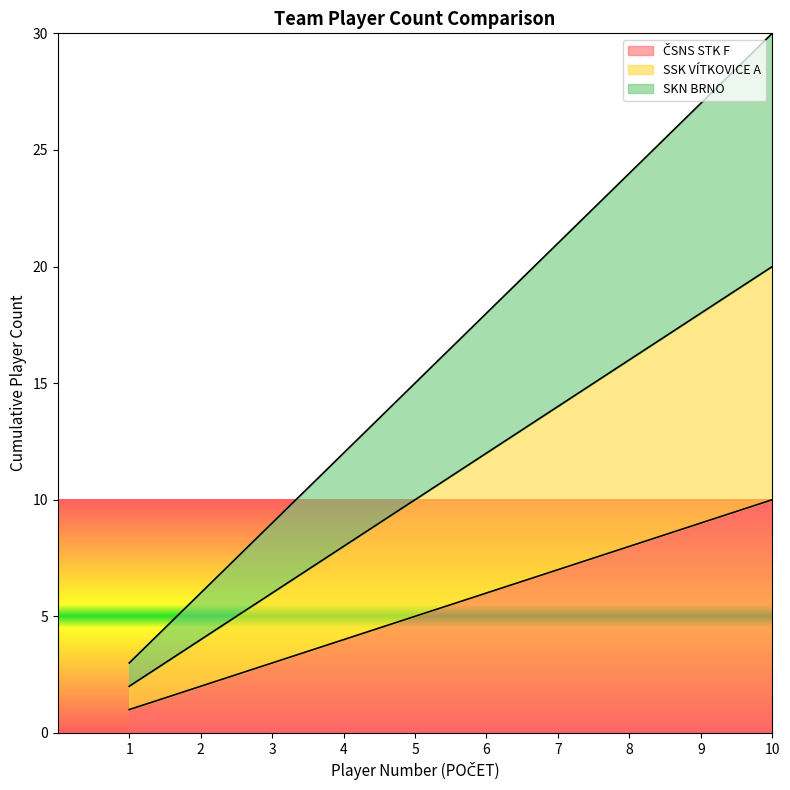

Which series has the largest total across all categories?

SKN BRNO